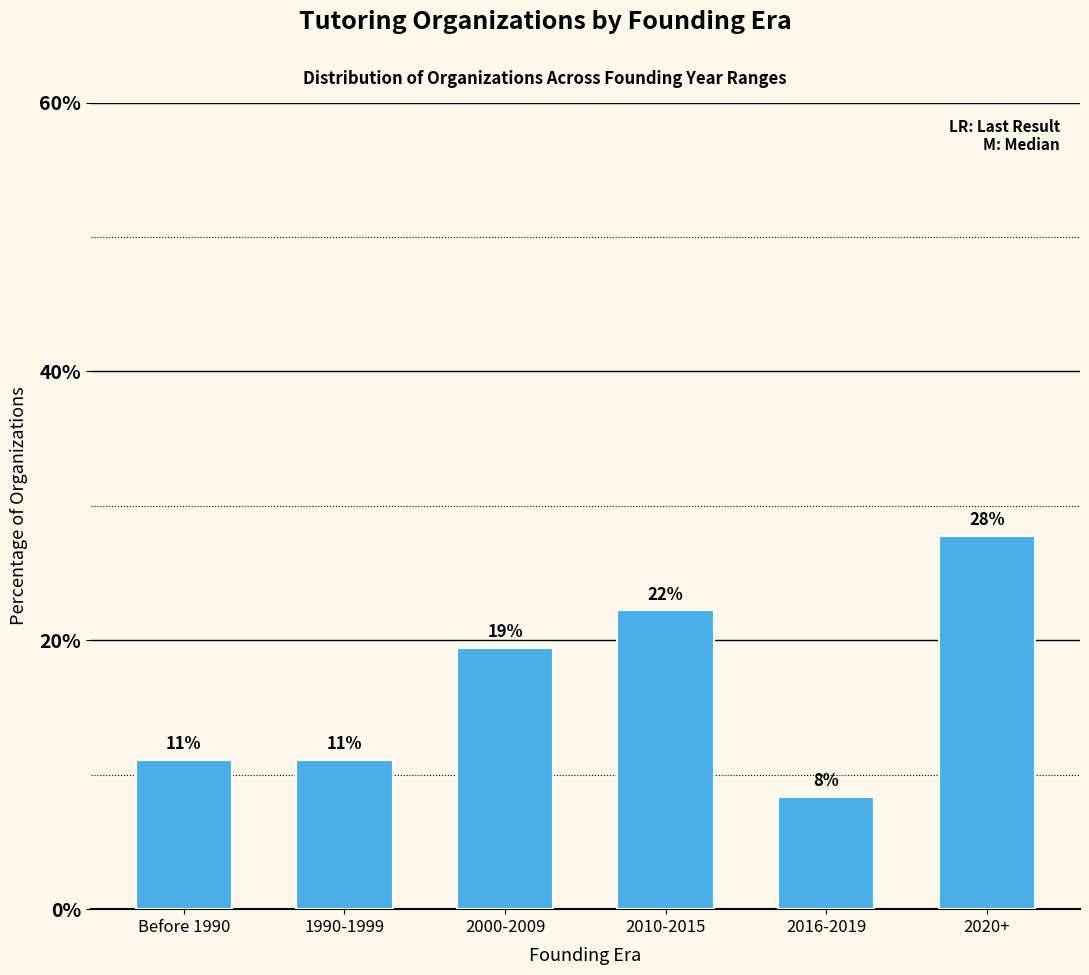

What is the greatest value displayed?

27.8